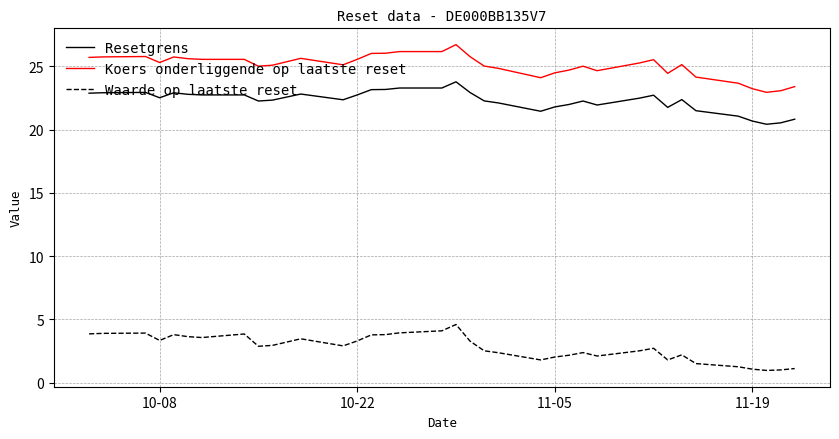

What is the maximum value for Koers onderliggende op laatste reset?

26.7